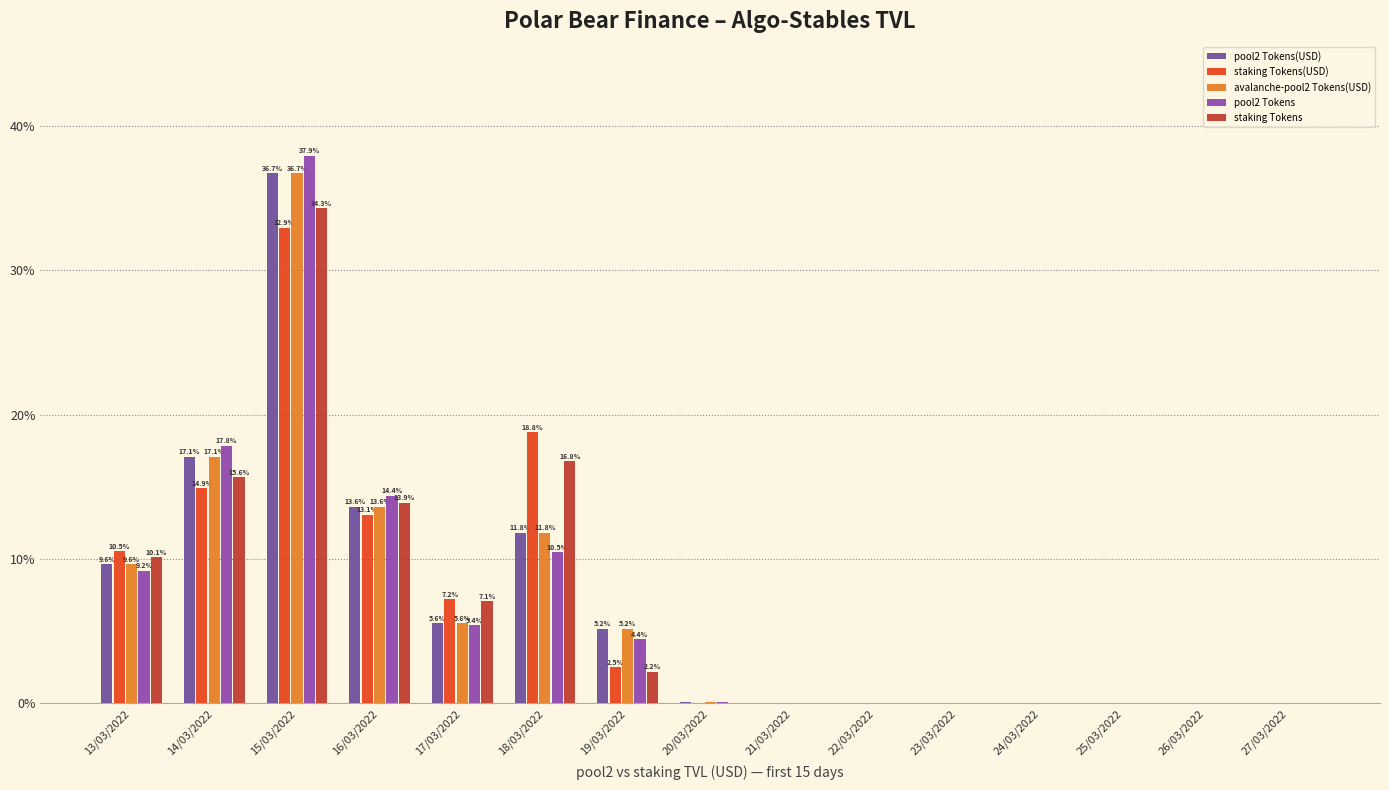

What is the maximum value shown in the chart?

37.9